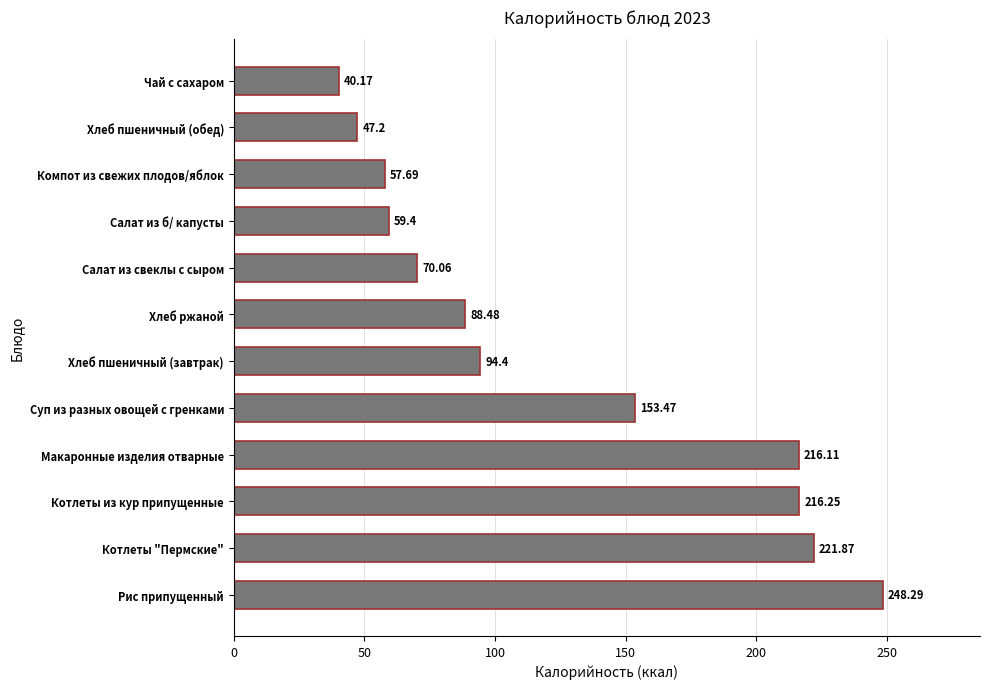

Approximately how many times larger is the value at Суп из разных овощей с гренками compared to Хлеб ржаной?

1.7